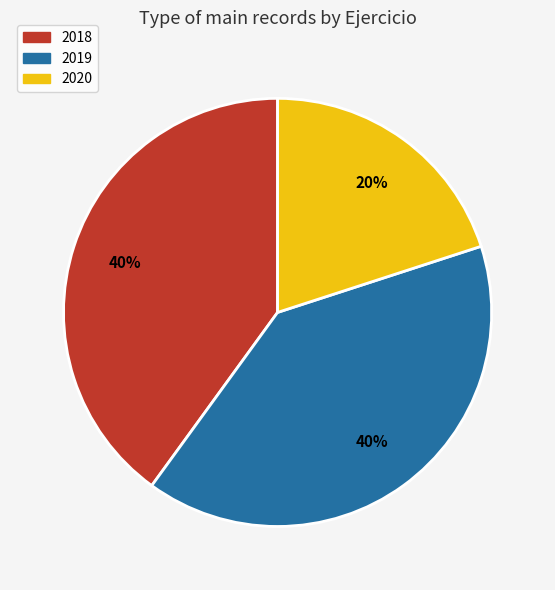

Combined, do 2020 and 2019 account for over 50%?

Yes